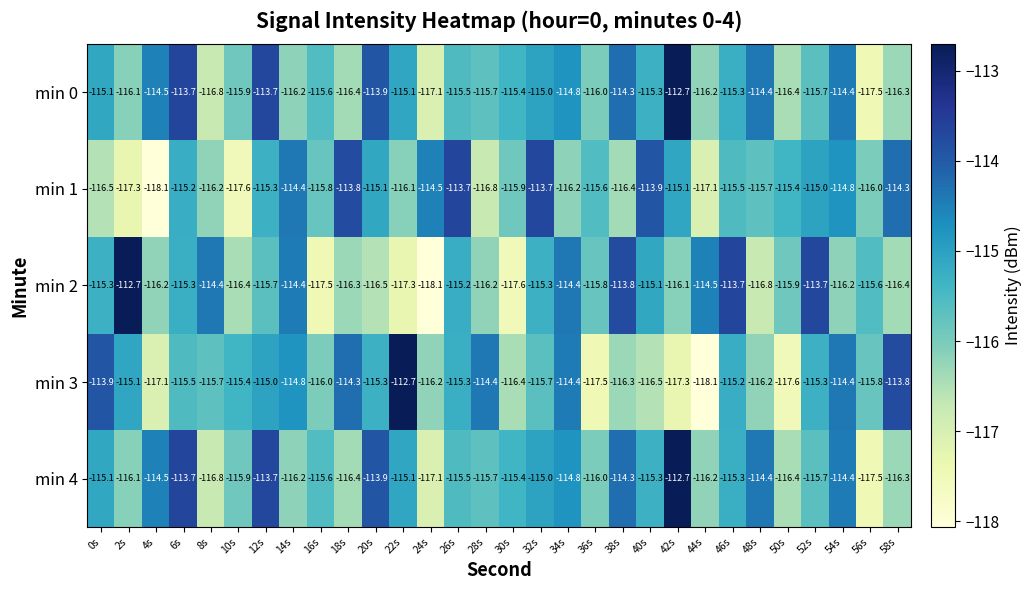

What is the difference between the maximum and minimum values in the min 3 series?

5.4